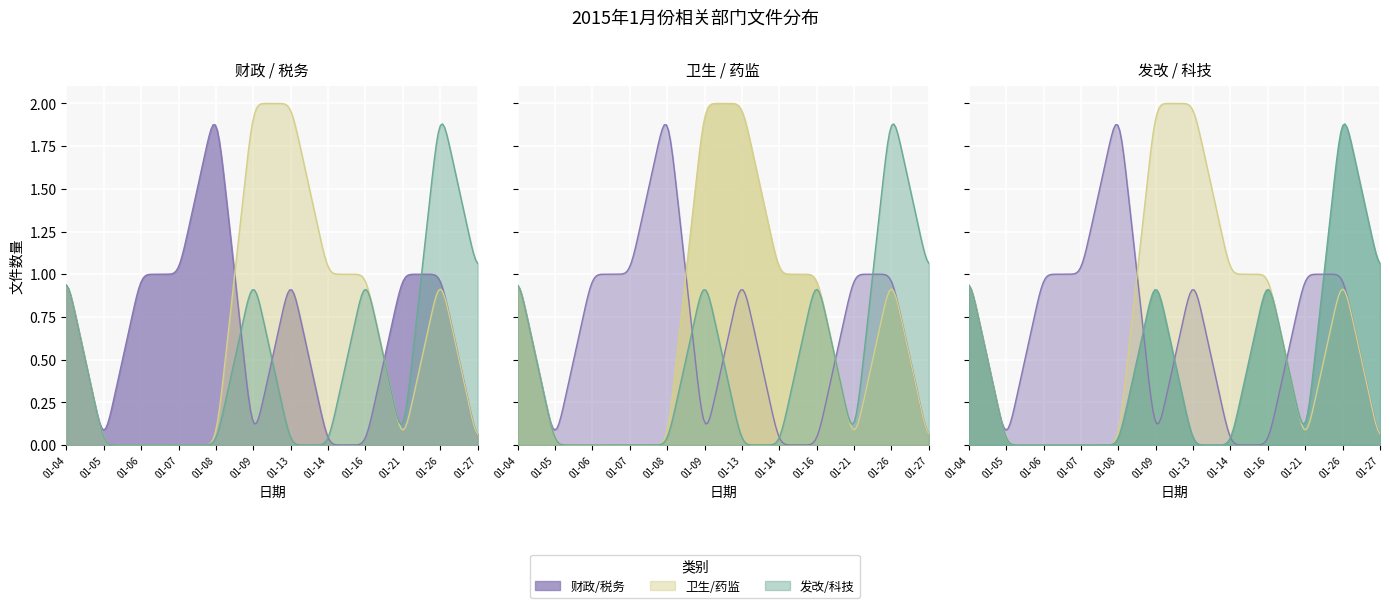

Is it true that 财政/税务 equals 0 at 01-27?

False